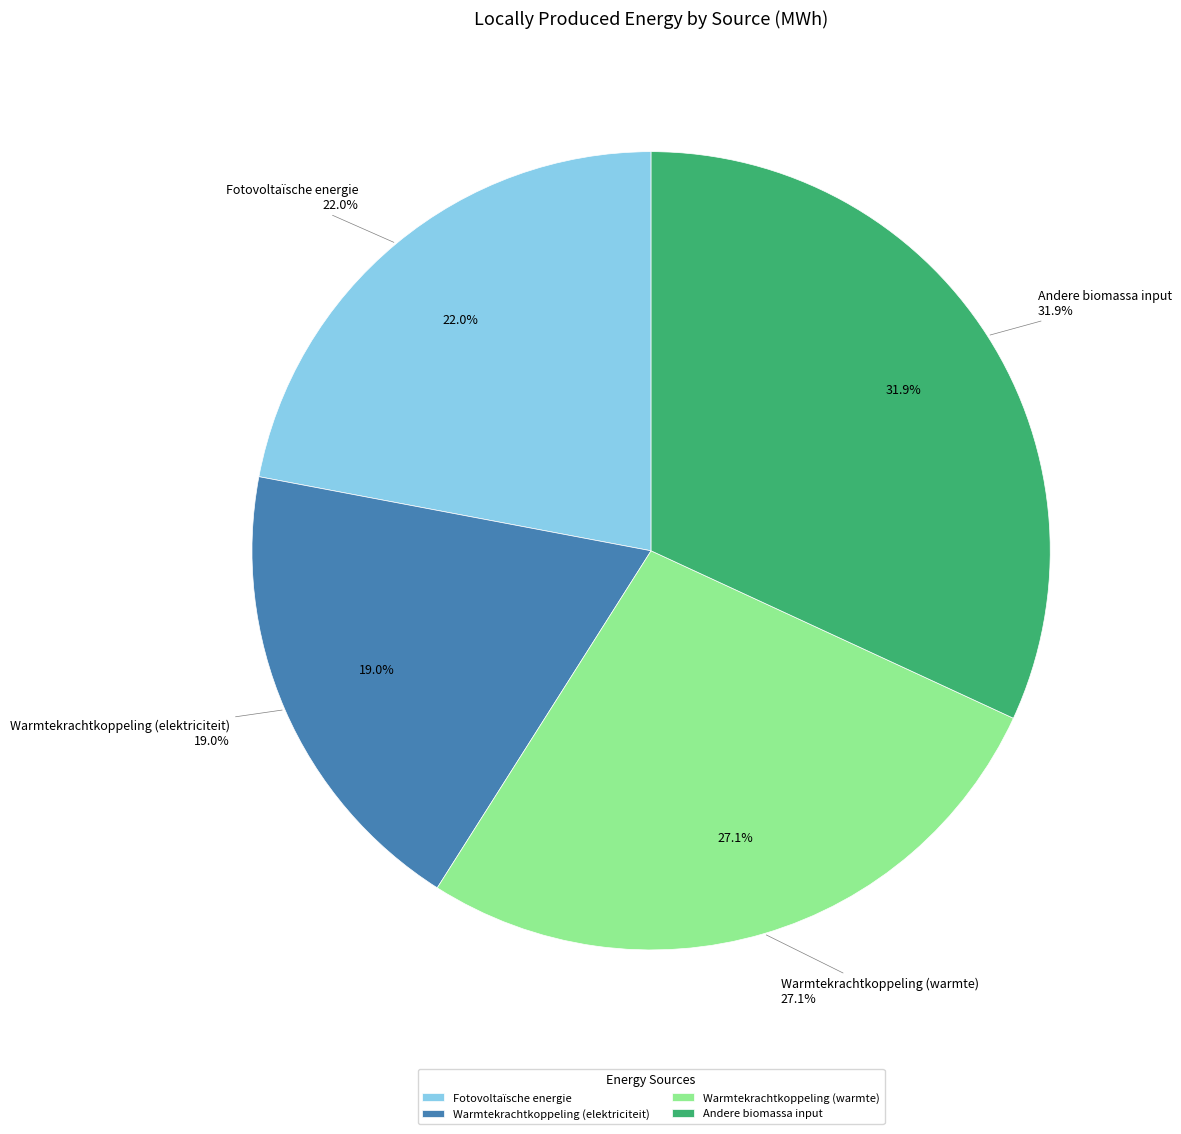

What percentage do Warmtekrachtkoppeling (warmte) and Warmtekrachtkoppeling (elektriciteit) together represent?

46.1%